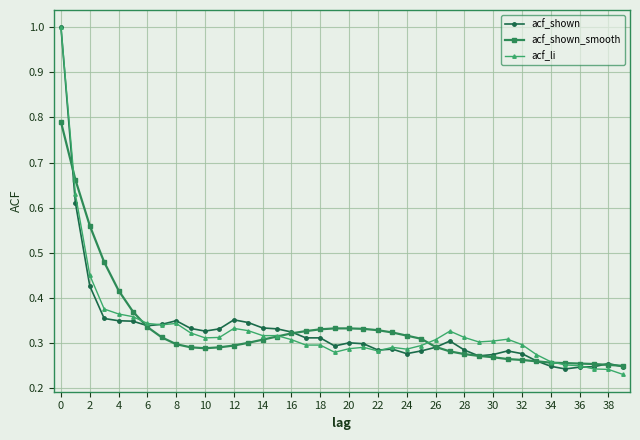

What is the maximum value for acf_li?

1.0